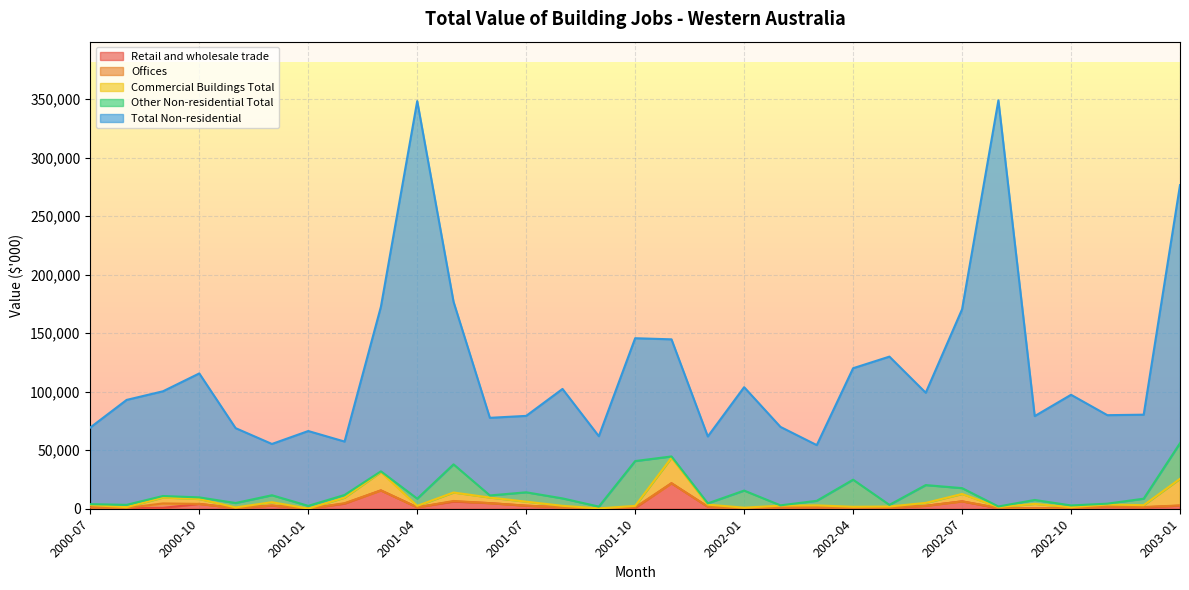

The value of Commercial Buildings Total at 2001-04 is 631. True or false?

False